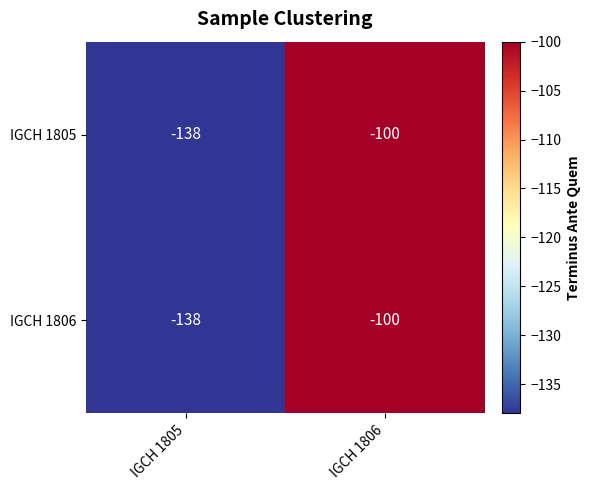

What is the approximate value of IGCH 1805 at IGCH 1805, to the nearest 10?

-140